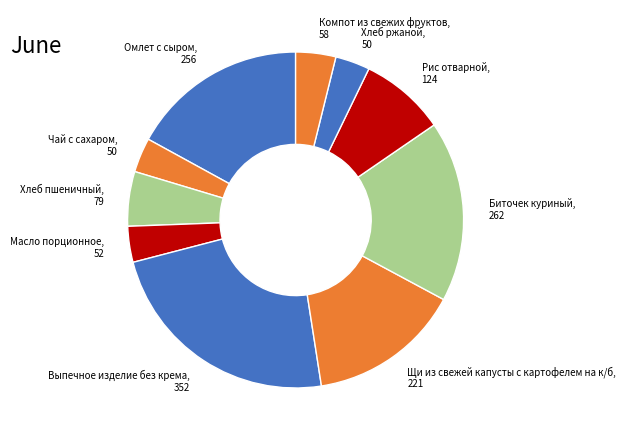

Is there any slice that represents more than half of the pie?

No